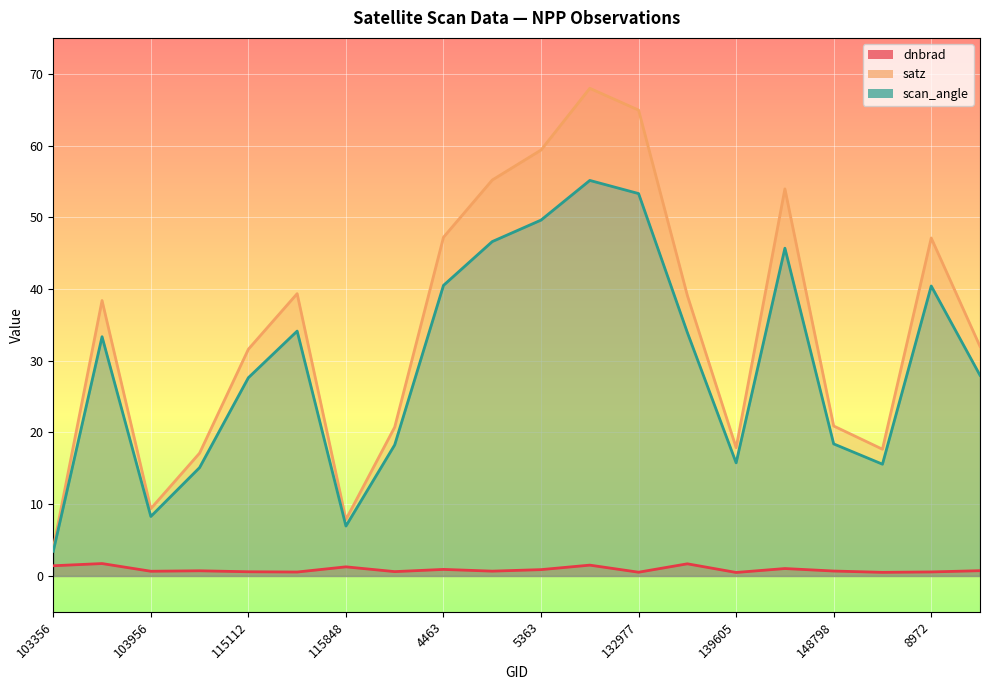

Is the value of satz at 854 greater than the value of dnbrad at 6551?

Yes